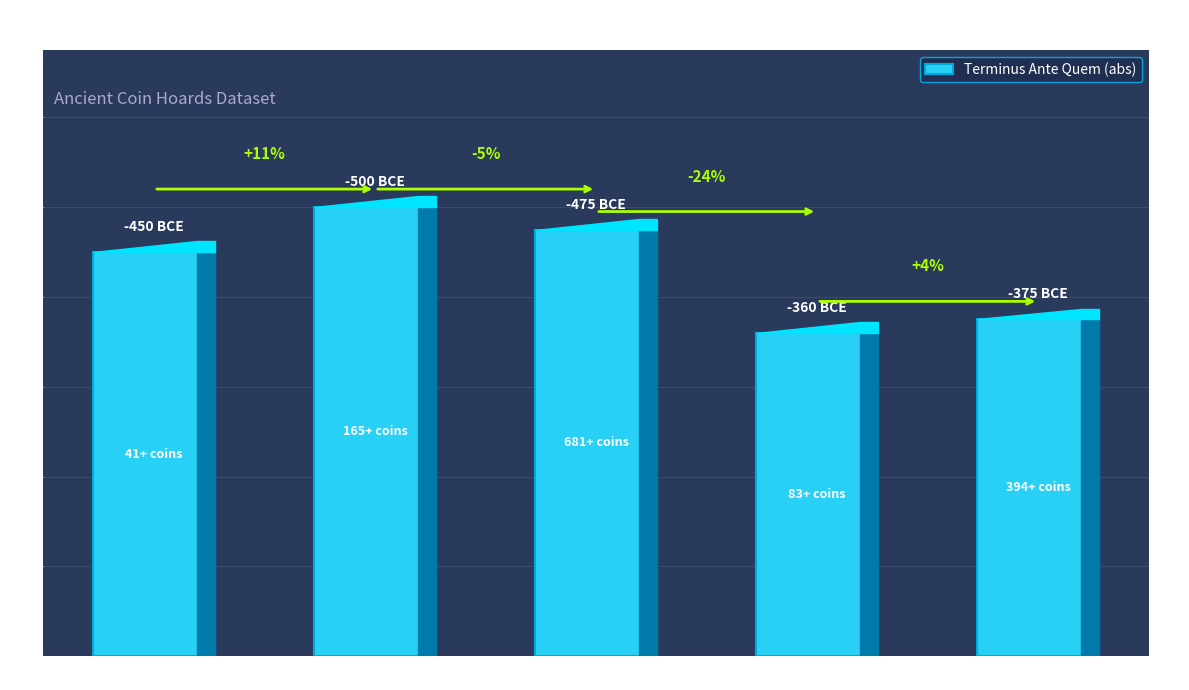

Are the bars horizontal?

No